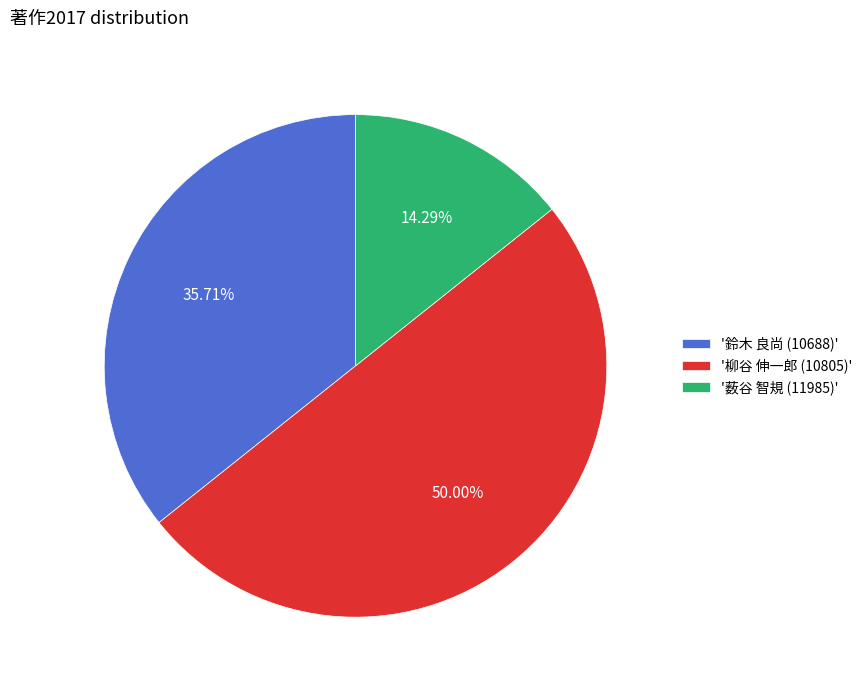

Is '薮谷 智規 (11985)' the majority of the pie?

No